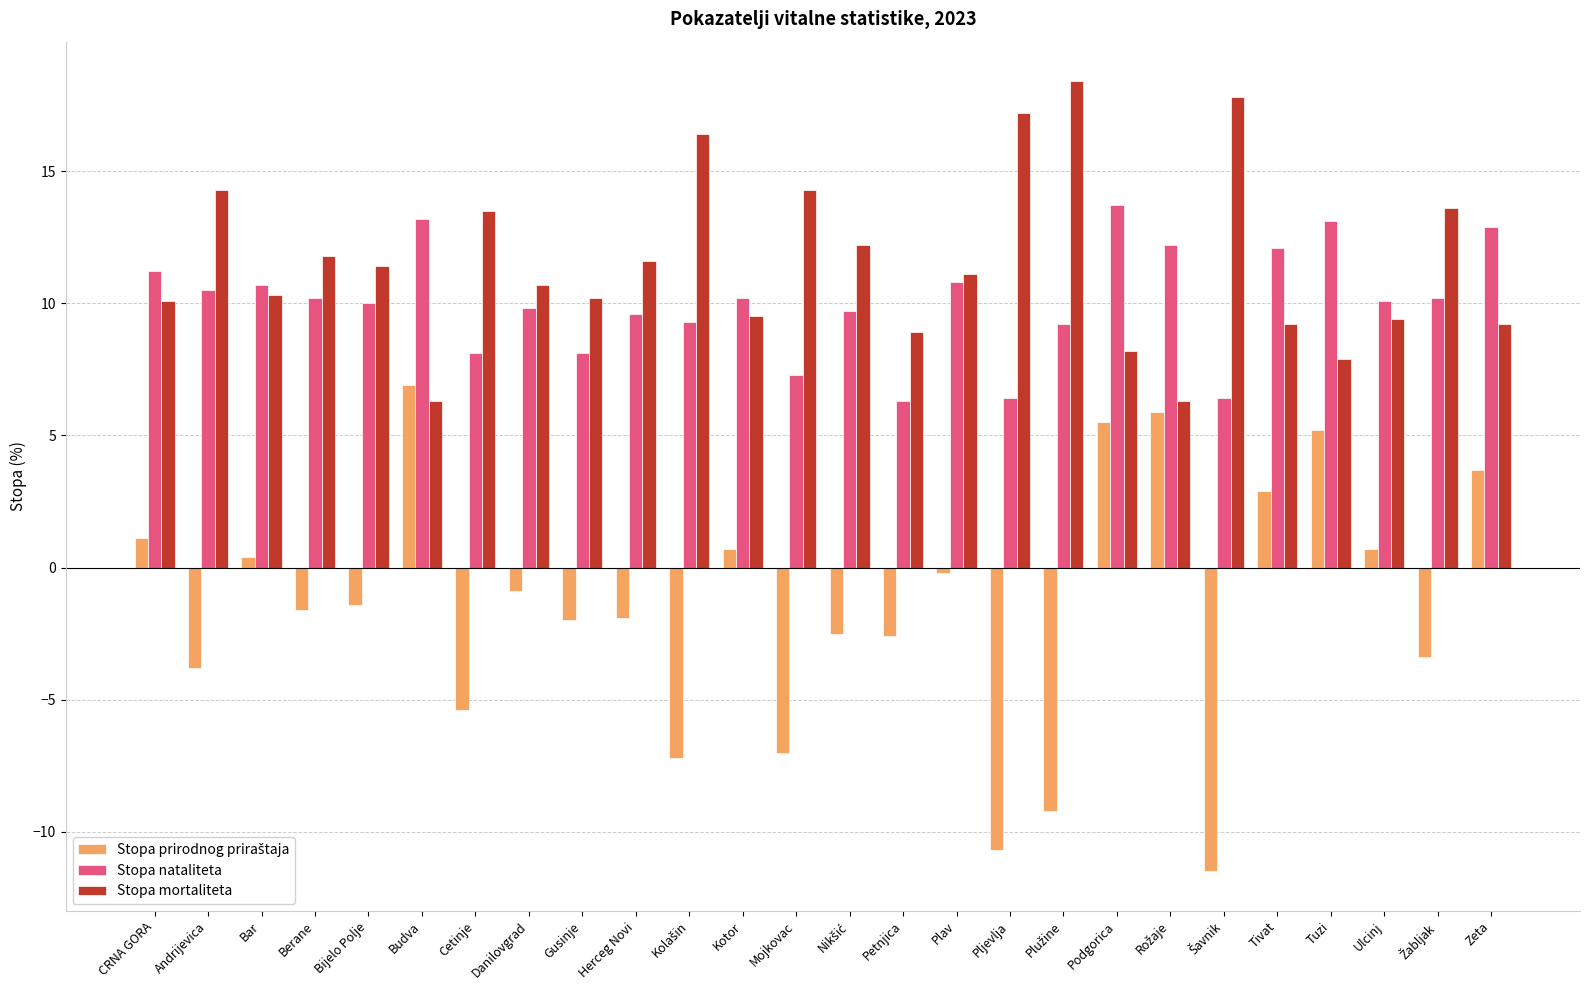

What is the difference between the highest and lowest values at Kotor?

9.5